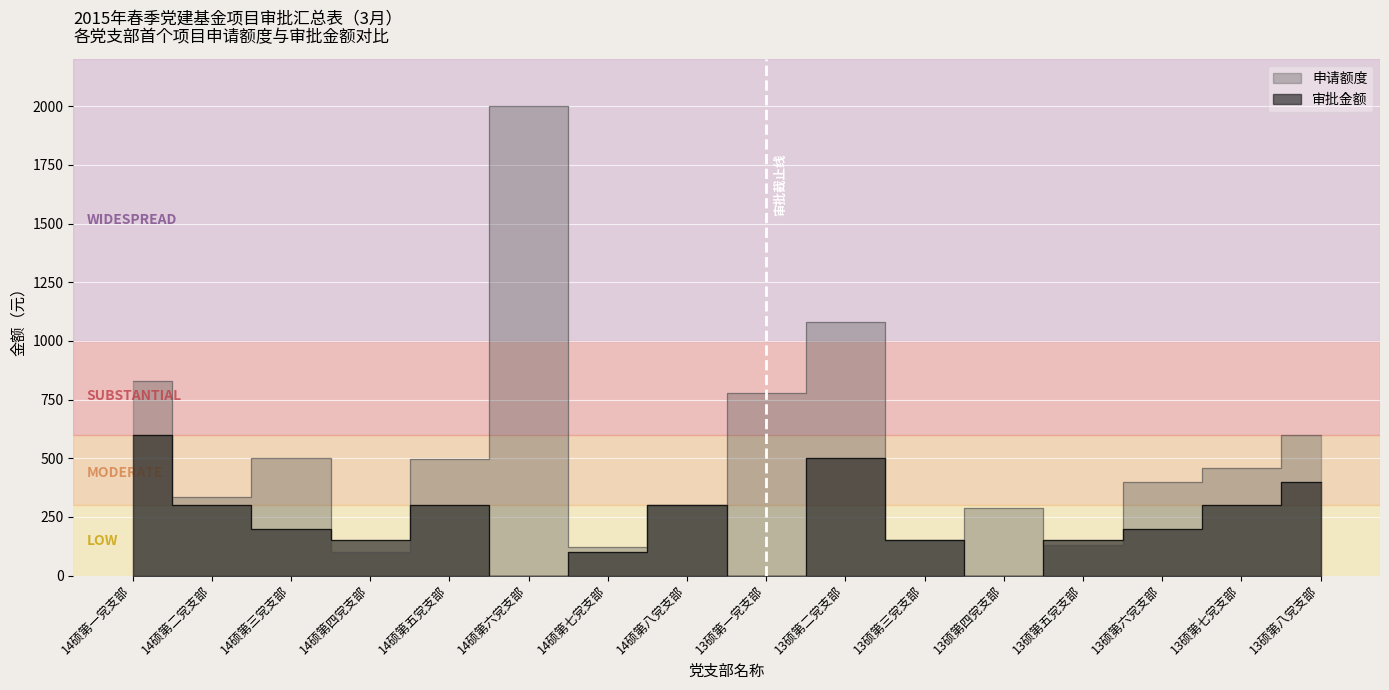

Which series has the largest range (max minus min)?

申请额度